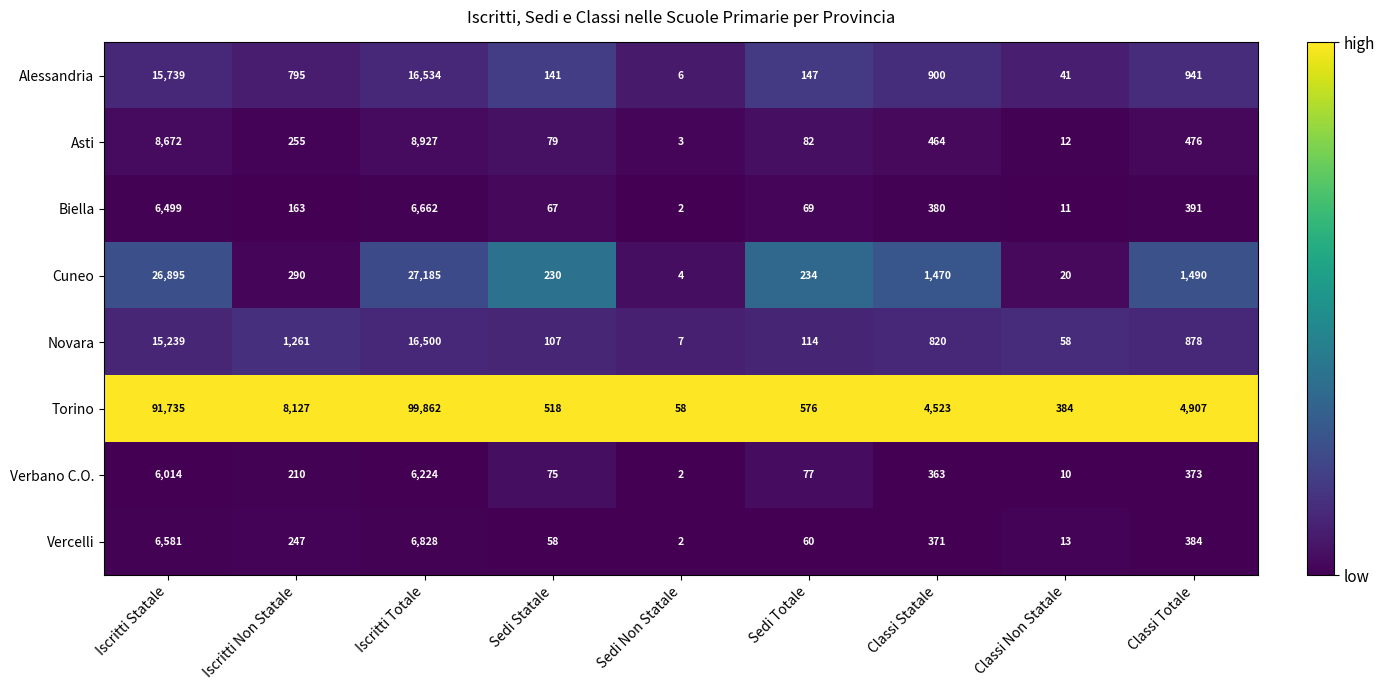

The Alessandria series shows 141 at Sedi Statale. True or false?

True